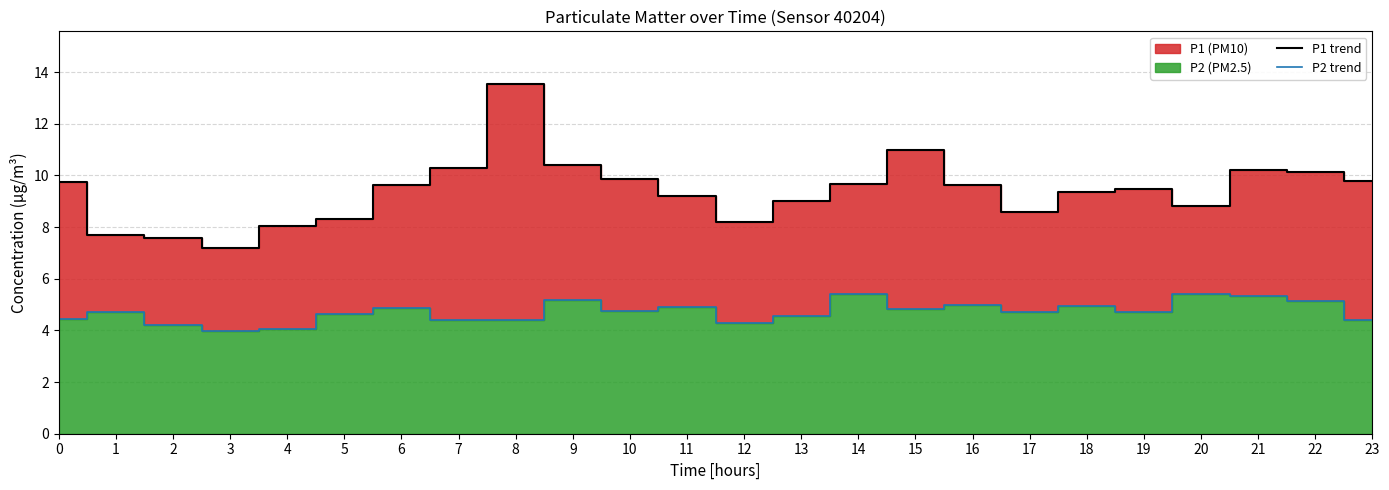

The P2 line series shows 8.5 at 10. True or false?

False